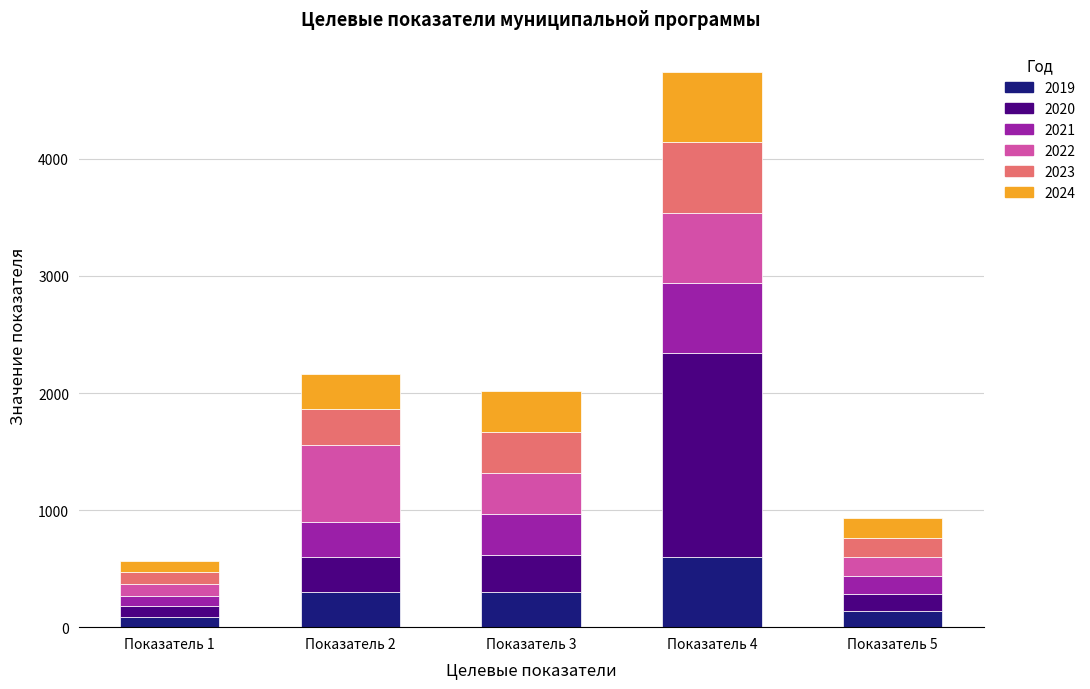

At which label does 2019 reach its peak?

Показатель 4